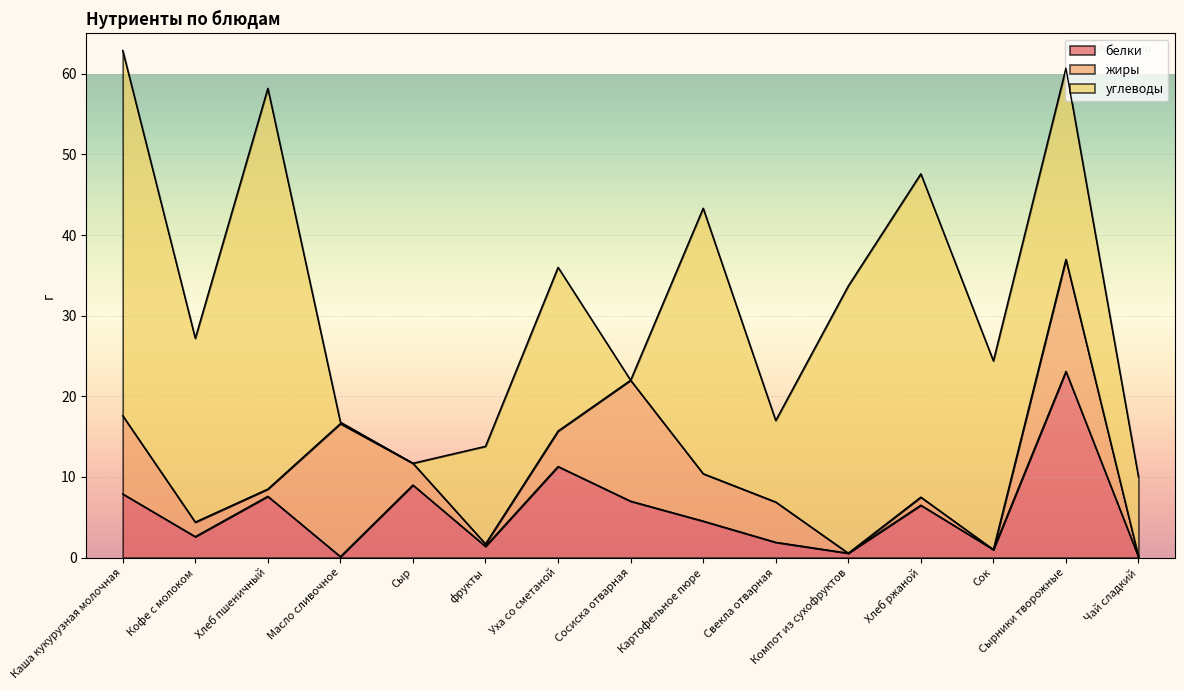

At which label does белки first exceed 4?

Каша кукурузная молочная